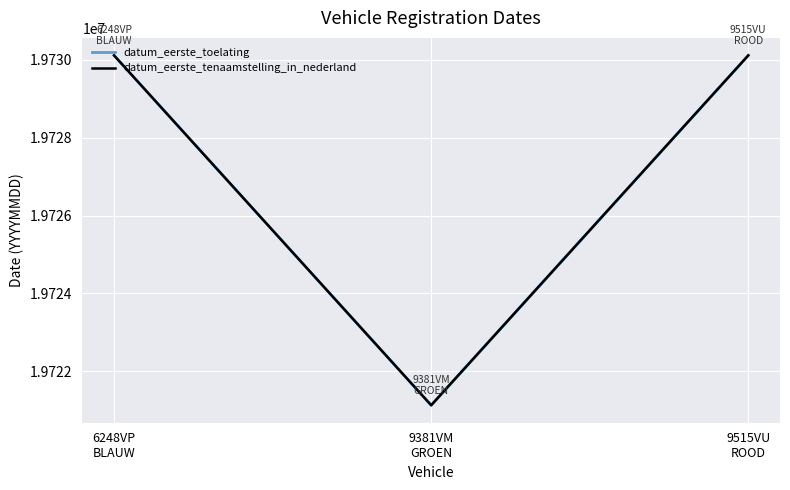

Where does the datum_eerste_tenaamstelling_in_nederland series first go above 19730111?

9515VU
ROOD